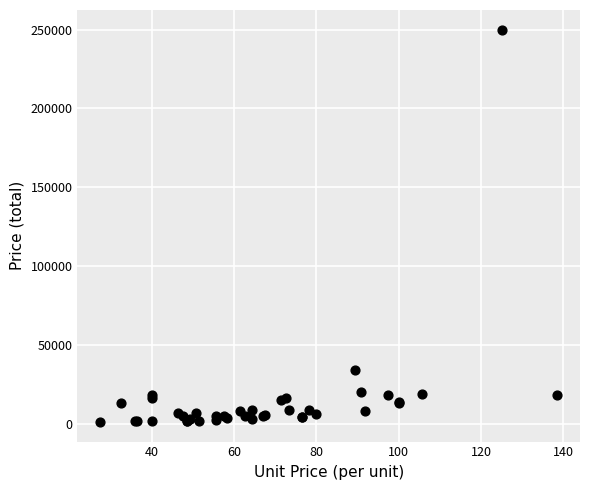

What Y value in the scatter plot is closest to 125550?

34000